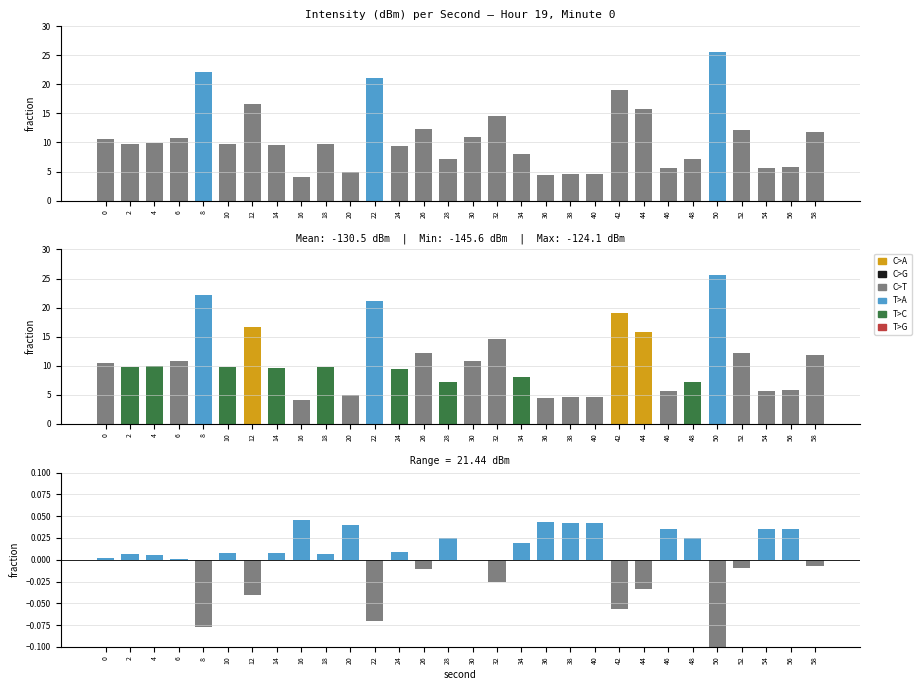

How many distinct data groups are displayed?

2